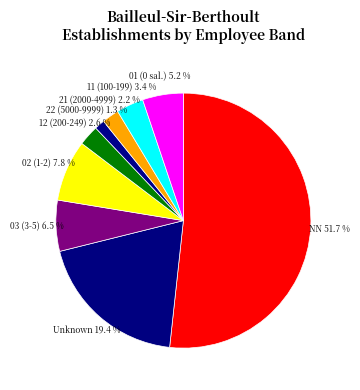

Combined, what portion of the pie is Unknown 19.4 % and 21 (2000-4999) 2.2 %?

21.6%